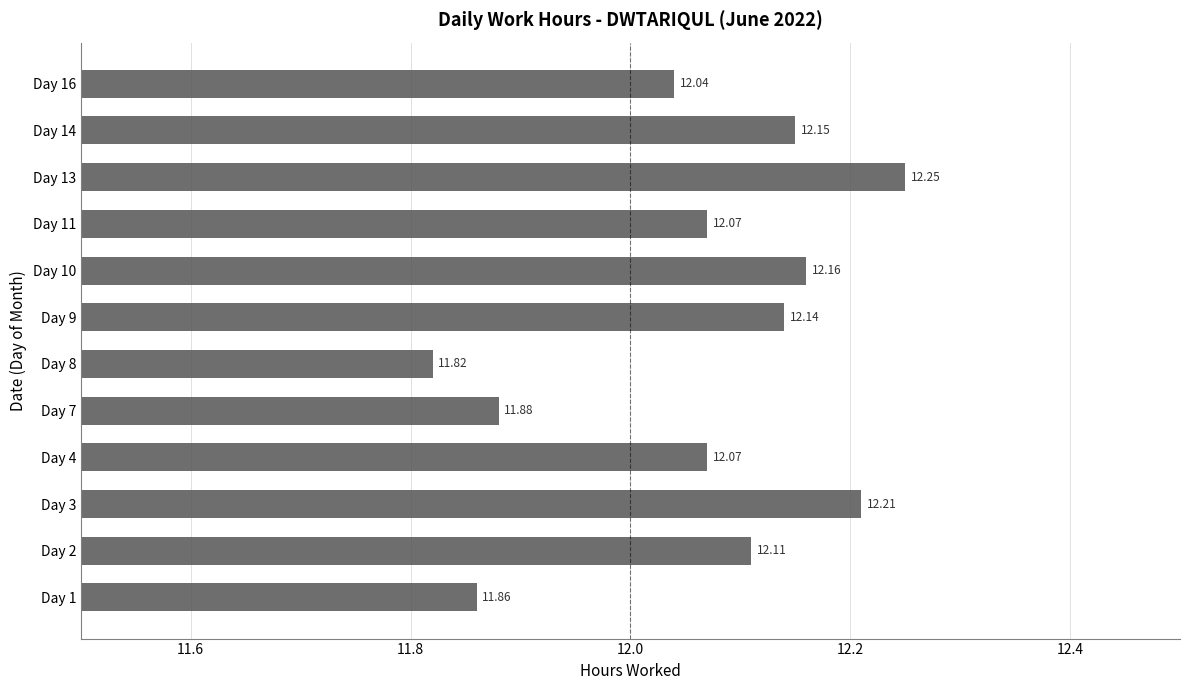

What is the sum of all values?

144.8